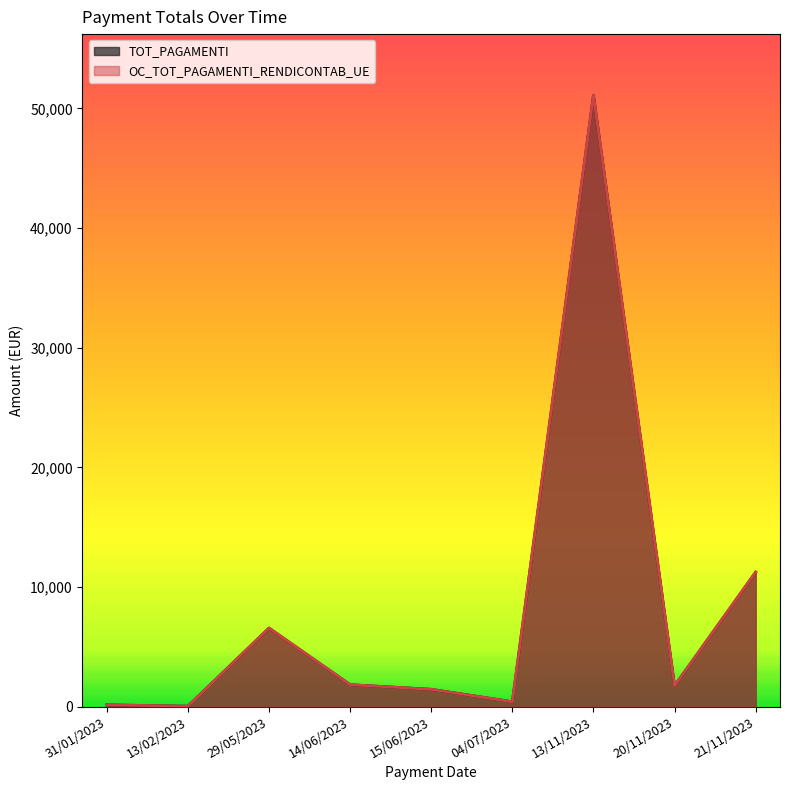

How many data points does each series have?

9